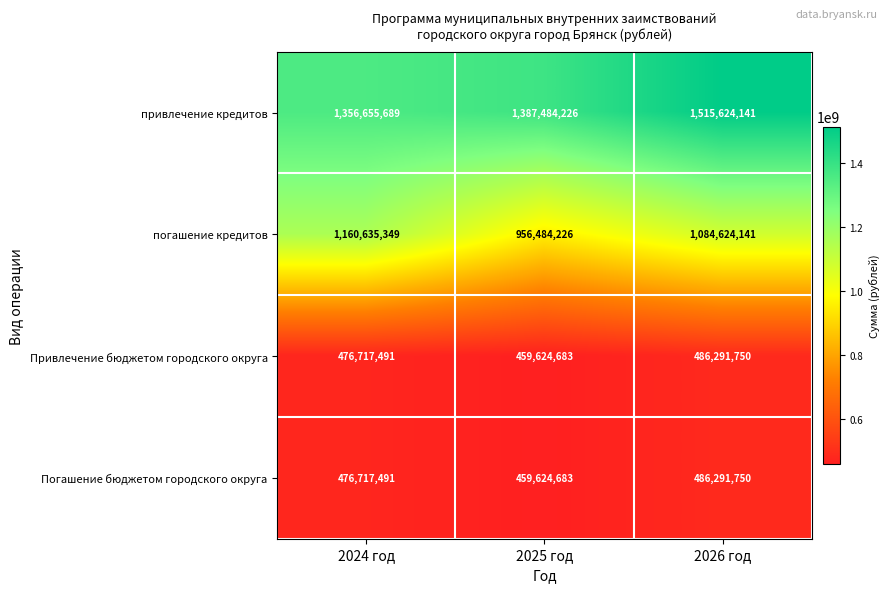

Reading left to right, transcribe all the data shown in this chart.

привлечение кредитов: 1356655689	1387484226	1515624141
погашение кредитов: 1160635349	956484226	1084624141
Привлечение бюджетом городского округа: 476717491	459624683	486291750
Погашение бюджетом городского округа: 476717491	459624683	486291750